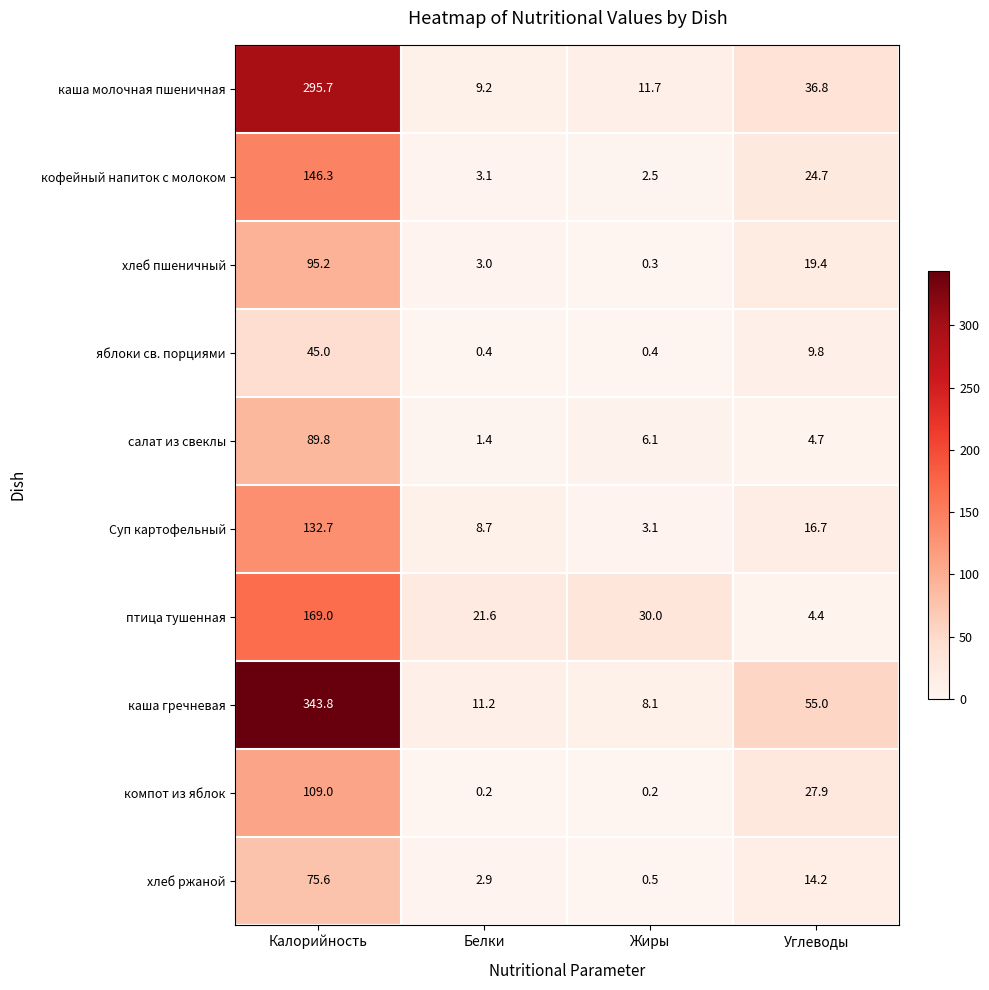

How many values in the хлеб ржаной series exceed 14?

2